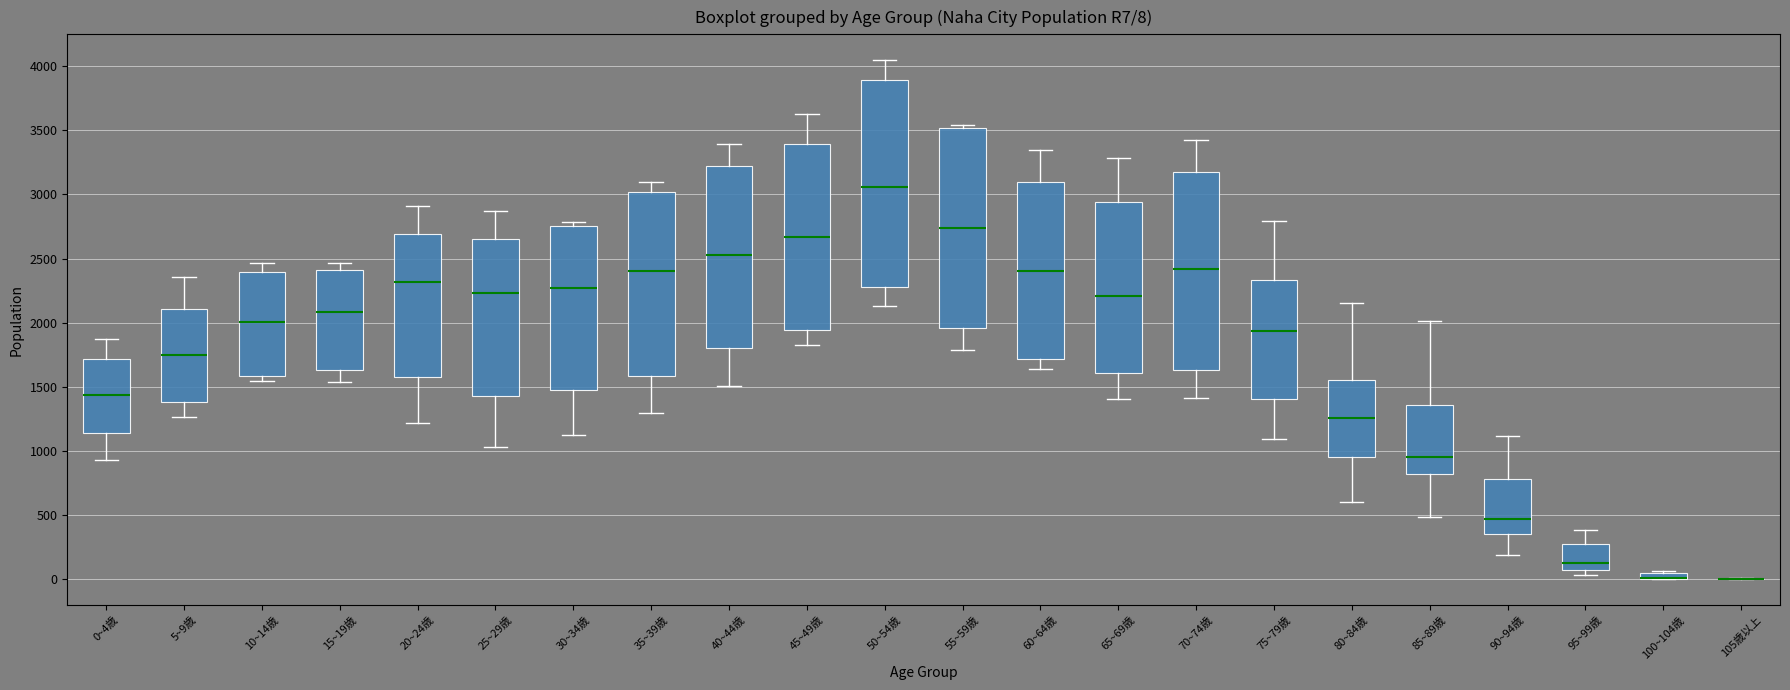

Comparing the boxes themselves (not the whiskers), which one is the tallest?

50~54歳